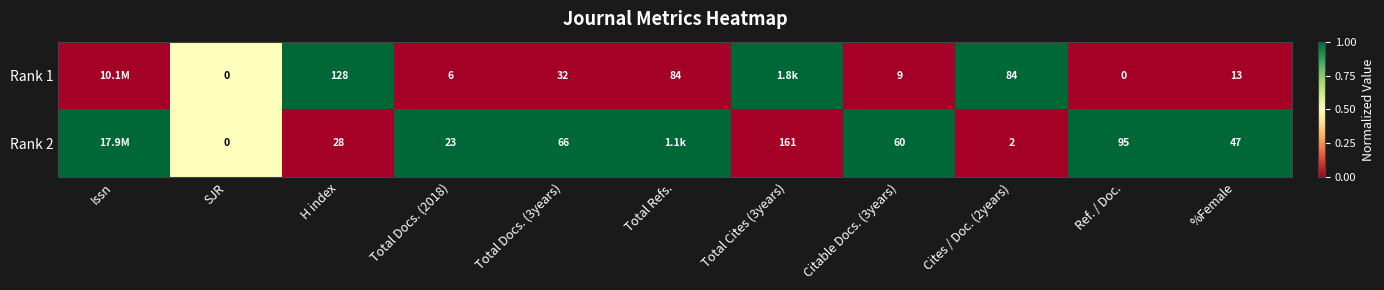

Rank the series at %Female from lowest to highest value.

Rank 1, Rank 2